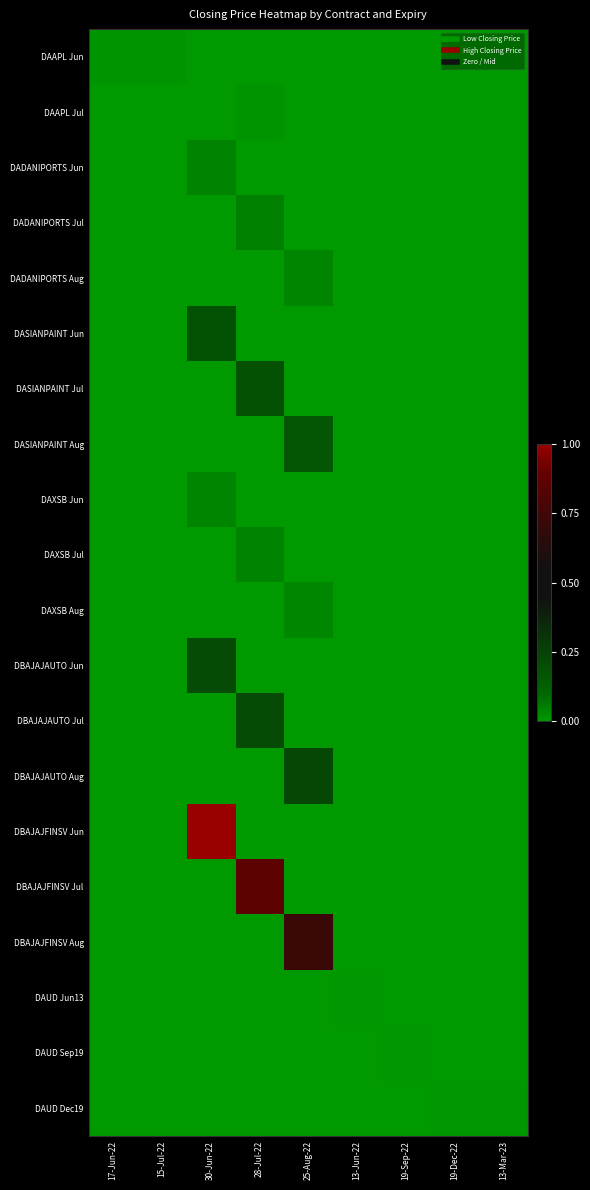

Reading left to right, transcribe all the data shown in this chart.

DAAPL Jun: 17-Jun-22=0.0	15-Jul-22=0.0	30-Jun-22=0.0	28-Jul-22=0.0	25-Aug-22=0.0	13-Jun-22=0.0	19-Sep-22=0.0	19-Dec-22=0.0	13-Mar-23=0.0
DAAPL Jul: 17-Jun-22=0.0	15-Jul-22=0.0	30-Jun-22=0.0	28-Jul-22=0.0	25-Aug-22=0.0	13-Jun-22=0.0	19-Sep-22=0.0	19-Dec-22=0.0	13-Mar-23=0.0
DADANIPORTS Jun: 17-Jun-22=0.0	15-Jul-22=0.0	30-Jun-22=0.0	28-Jul-22=0.0	25-Aug-22=0.0	13-Jun-22=0.0	19-Sep-22=0.0	19-Dec-22=0.0	13-Mar-23=0.0
DADANIPORTS Jul: 17-Jun-22=0.0	15-Jul-22=0.0	30-Jun-22=0.0	28-Jul-22=0.1	25-Aug-22=0.0	13-Jun-22=0.0	19-Sep-22=0.0	19-Dec-22=0.0	13-Mar-23=0.0
DADANIPORTS Aug: 17-Jun-22=0.0	15-Jul-22=0.0	30-Jun-22=0.0	28-Jul-22=0.0	25-Aug-22=0.0	13-Jun-22=0.0	19-Sep-22=0.0	19-Dec-22=0.0	13-Mar-23=0.0
DASIANPAINT Jun: 17-Jun-22=0.0	15-Jul-22=0.0	30-Jun-22=0.2	28-Jul-22=0.0	25-Aug-22=0.0	13-Jun-22=0.0	19-Sep-22=0.0	19-Dec-22=0.0	13-Mar-23=0.0
DASIANPAINT Jul: 17-Jun-22=0.0	15-Jul-22=0.0	30-Jun-22=0.0	28-Jul-22=0.2	25-Aug-22=0.0	13-Jun-22=0.0	19-Sep-22=0.0	19-Dec-22=0.0	13-Mar-23=0.0
DASIANPAINT Aug: 17-Jun-22=0.0	15-Jul-22=0.0	30-Jun-22=0.0	28-Jul-22=0.0	25-Aug-22=0.2	13-Jun-22=0.0	19-Sep-22=0.0	19-Dec-22=0.0	13-Mar-23=0.0
DAXSB Jun: 17-Jun-22=0.0	15-Jul-22=0.0	30-Jun-22=0.0	28-Jul-22=0.0	25-Aug-22=0.0	13-Jun-22=0.0	19-Sep-22=0.0	19-Dec-22=0.0	13-Mar-23=0.0
DAXSB Jul: 17-Jun-22=0.0	15-Jul-22=0.0	30-Jun-22=0.0	28-Jul-22=0.0	25-Aug-22=0.0	13-Jun-22=0.0	19-Sep-22=0.0	19-Dec-22=0.0	13-Mar-23=0.0
DAXSB Aug: 17-Jun-22=0.0	15-Jul-22=0.0	30-Jun-22=0.0	28-Jul-22=0.0	25-Aug-22=0.0	13-Jun-22=0.0	19-Sep-22=0.0	19-Dec-22=0.0	13-Mar-23=0.0
DBAJAJAUTO Jun: 17-Jun-22=0.0	15-Jul-22=0.0	30-Jun-22=0.2	28-Jul-22=0.0	25-Aug-22=0.0	13-Jun-22=0.0	19-Sep-22=0.0	19-Dec-22=0.0	13-Mar-23=0.0
DBAJAJAUTO Jul: 17-Jun-22=0.0	15-Jul-22=0.0	30-Jun-22=0.0	28-Jul-22=0.2	25-Aug-22=0.0	13-Jun-22=0.0	19-Sep-22=0.0	19-Dec-22=0.0	13-Mar-23=0.0
DBAJAJAUTO Aug: 17-Jun-22=0.0	15-Jul-22=0.0	30-Jun-22=0.0	28-Jul-22=0.0	25-Aug-22=0.2	13-Jun-22=0.0	19-Sep-22=0.0	19-Dec-22=0.0	13-Mar-23=0.0
DBAJAJFINSV Jun: 17-Jun-22=0.0	15-Jul-22=0.0	30-Jun-22=1.0	28-Jul-22=0.0	25-Aug-22=0.0	13-Jun-22=0.0	19-Sep-22=0.0	19-Dec-22=0.0	13-Mar-23=0.0
DBAJAJFINSV Jul: 17-Jun-22=0.0	15-Jul-22=0.0	30-Jun-22=0.0	28-Jul-22=0.9	25-Aug-22=0.0	13-Jun-22=0.0	19-Sep-22=0.0	19-Dec-22=0.0	13-Mar-23=0.0
DBAJAJFINSV Aug: 17-Jun-22=0.0	15-Jul-22=0.0	30-Jun-22=0.0	28-Jul-22=0.0	25-Aug-22=0.7	13-Jun-22=0.0	19-Sep-22=0.0	19-Dec-22=0.0	13-Mar-23=0.0
DAUD Jun13: 17-Jun-22=0.0	15-Jul-22=0.0	30-Jun-22=0.0	28-Jul-22=0.0	25-Aug-22=0.0	13-Jun-22=0.0	19-Sep-22=0.0	19-Dec-22=0.0	13-Mar-23=0.0
DAUD Sep19: 17-Jun-22=0.0	15-Jul-22=0.0	30-Jun-22=0.0	28-Jul-22=0.0	25-Aug-22=0.0	13-Jun-22=0.0	19-Sep-22=0.0	19-Dec-22=0.0	13-Mar-23=0.0
DAUD Dec19: 17-Jun-22=0.0	15-Jul-22=0.0	30-Jun-22=0.0	28-Jul-22=0.0	25-Aug-22=0.0	13-Jun-22=0.0	19-Sep-22=0.0	19-Dec-22=0.0	13-Mar-23=0.0